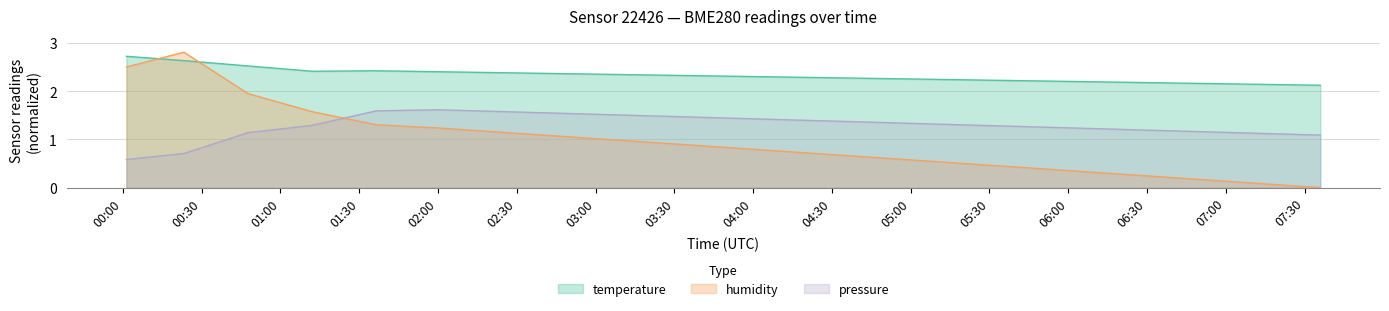

Which category has the highest value across all series?

00:23